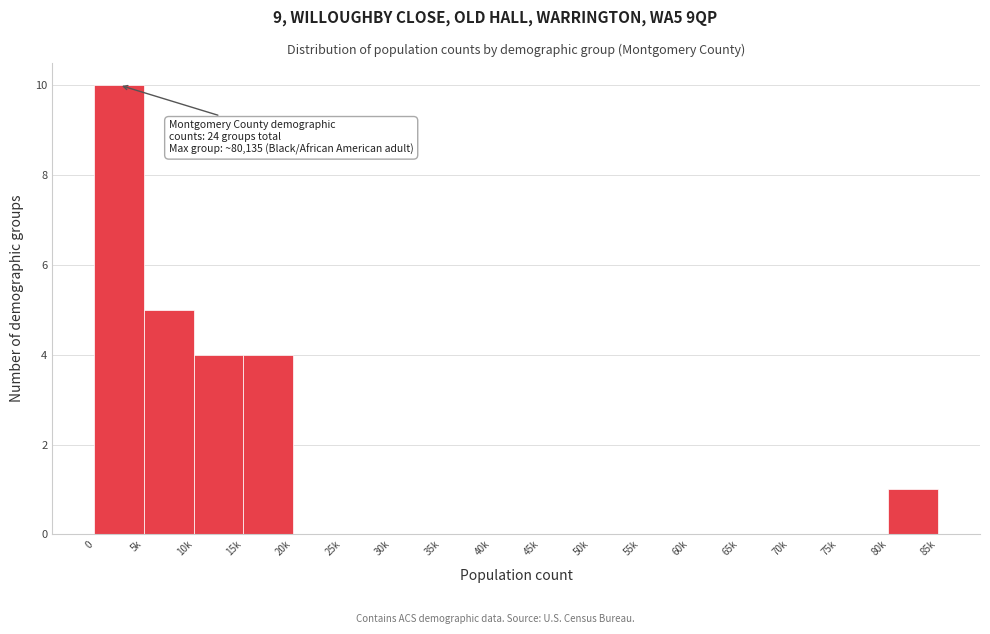

Reading left to right, extract all data points from this chart.

0=10	5k=5	10k=4	15k=4	20k=0	25k=0	30k=0	35k=0	40k=0	45k=0	50k=0	55k=0	60k=0	65k=0	70k=0	75k=0	80k=1